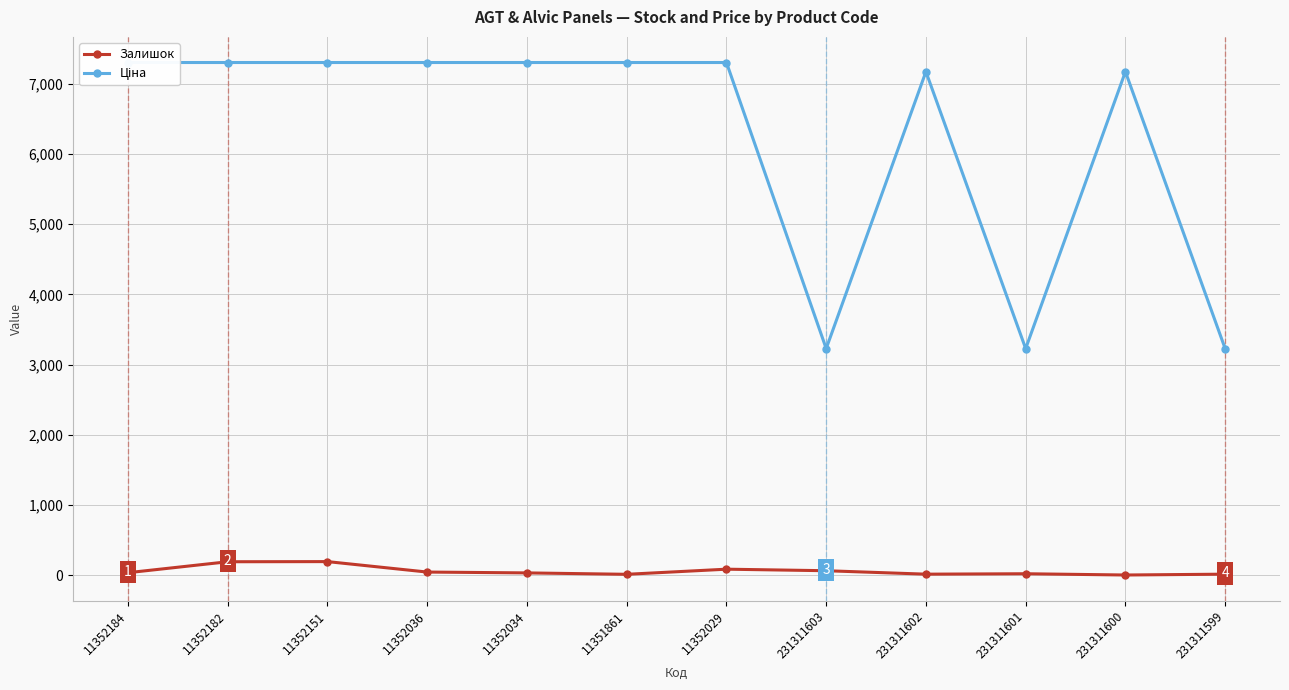

True or false: Залишок and Ціна cross at least once.

False